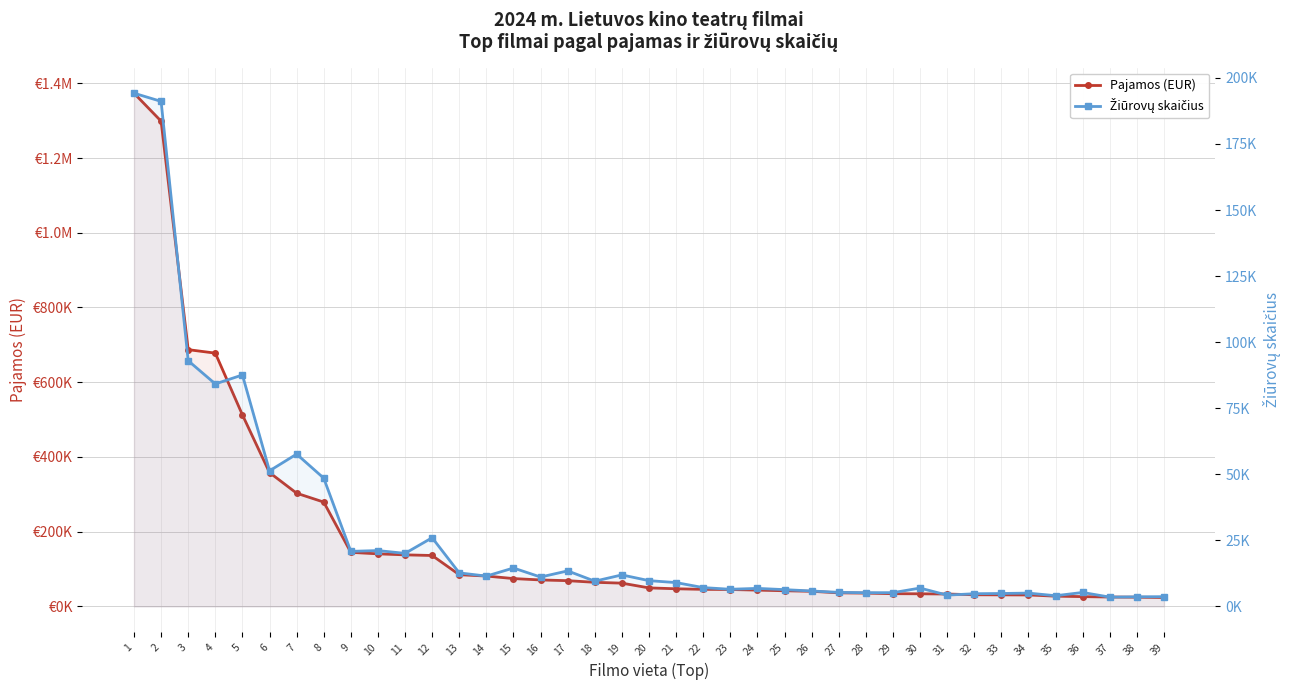

What is the minimum value shown in the chart?

3536.0